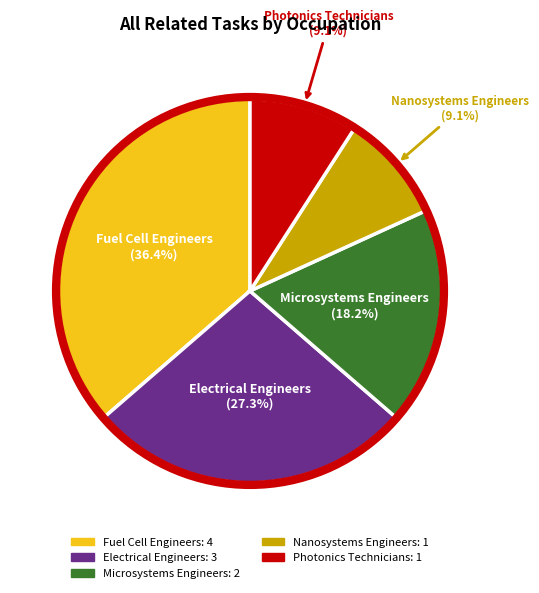

Do Fuel Cell Engineers and Electrical Engineers together represent more than half of the pie?

Yes